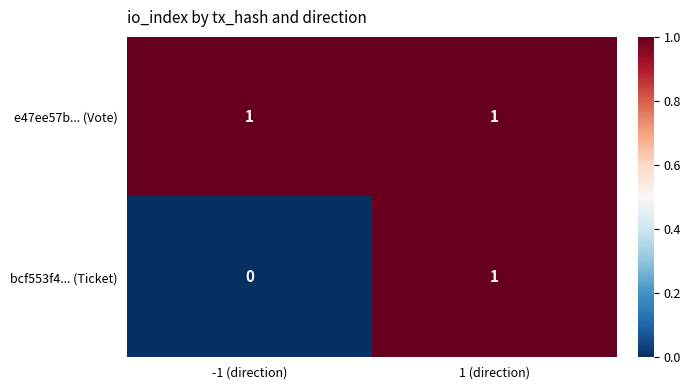

What is the total value across all series at -1 (direction)?

1